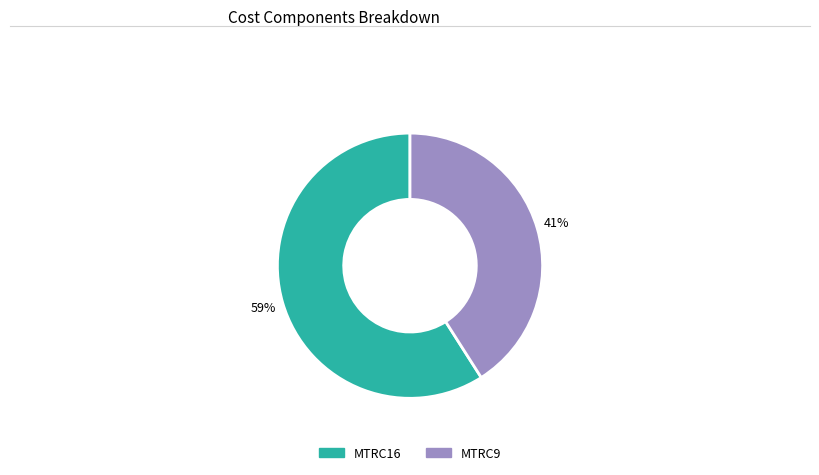

To the nearest percent, what portion does MTRC9 represent?

41%